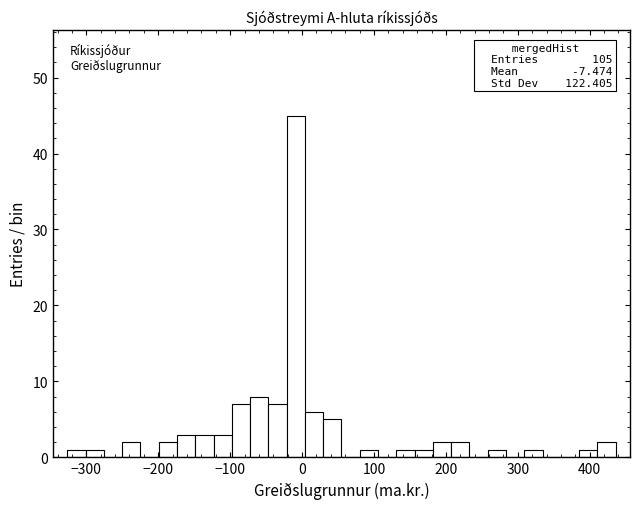

Around what value on the x-axis is the tallest bar? Give the approximate position of its centre, as read against the axis.

-10